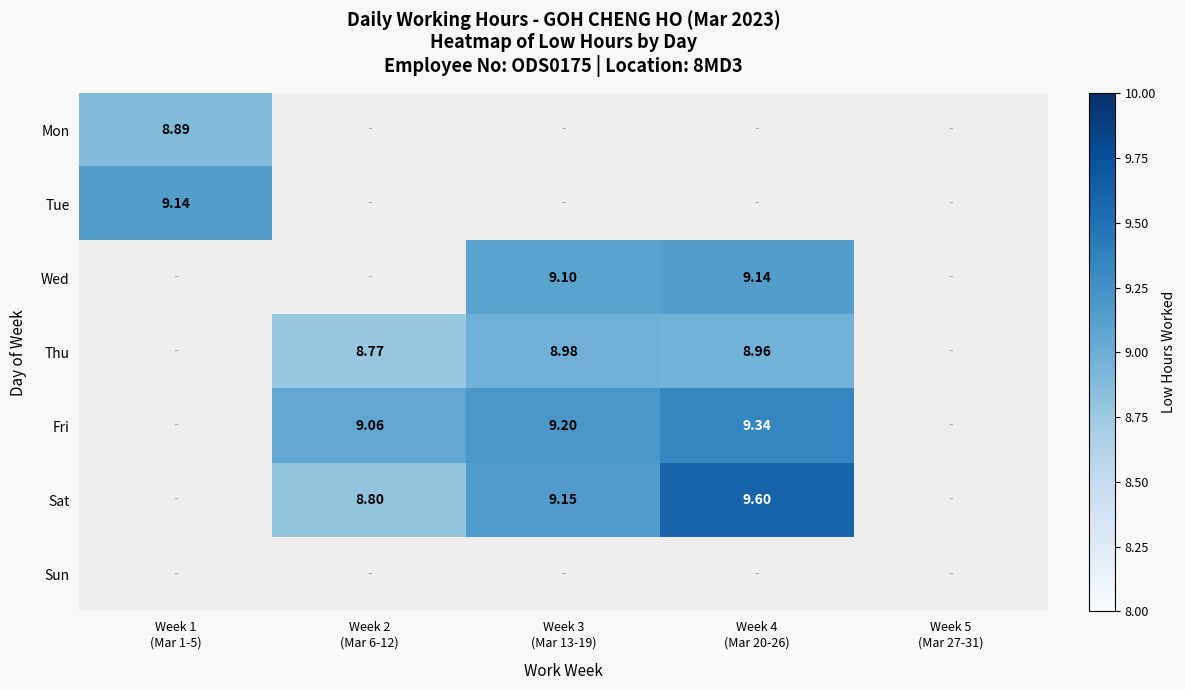

What is the total value across all series at Week 1
(Mar 1-5)?

18.0